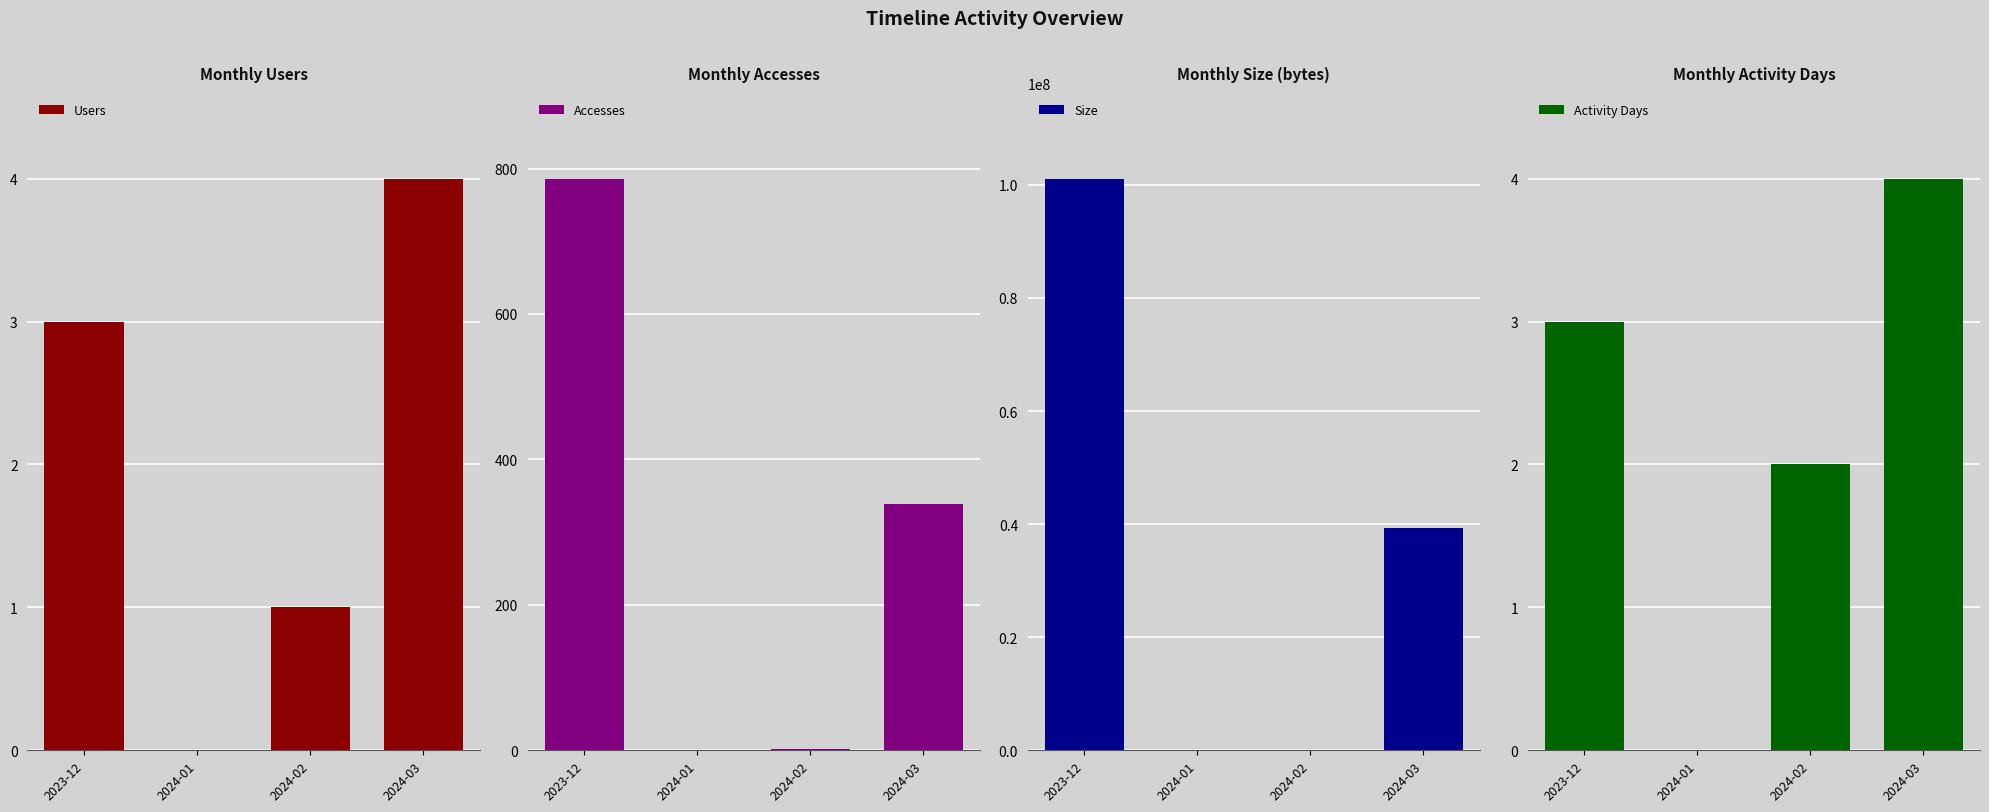

Which series has the largest range (max minus min)?

Size